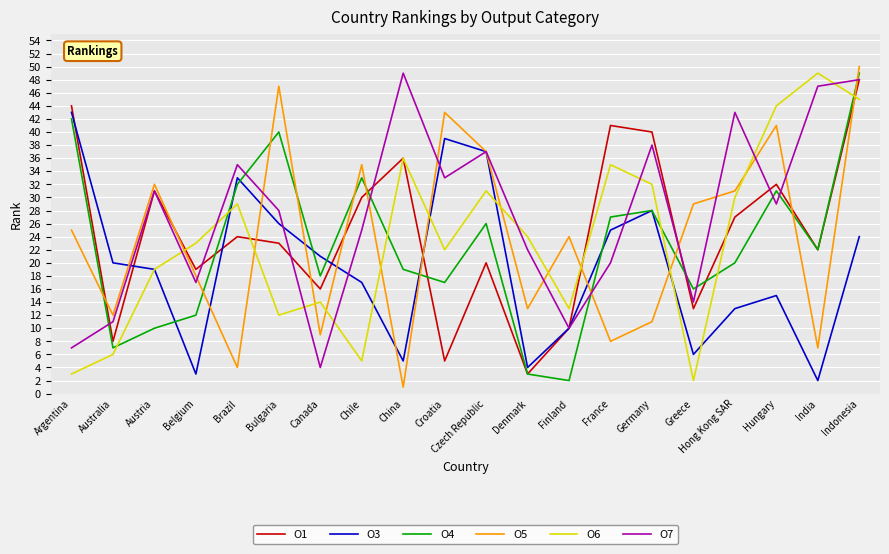

In O3, how many points are lower than both neighbors (excluding endpoints)?

5